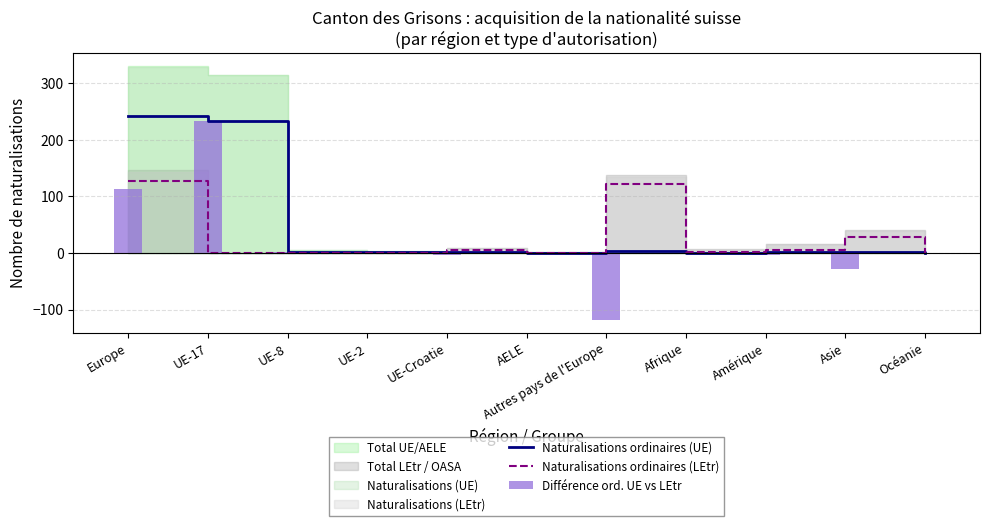

Which category has the lowest value in the Naturalisations ordinaires (LEtr) series?

UE-17